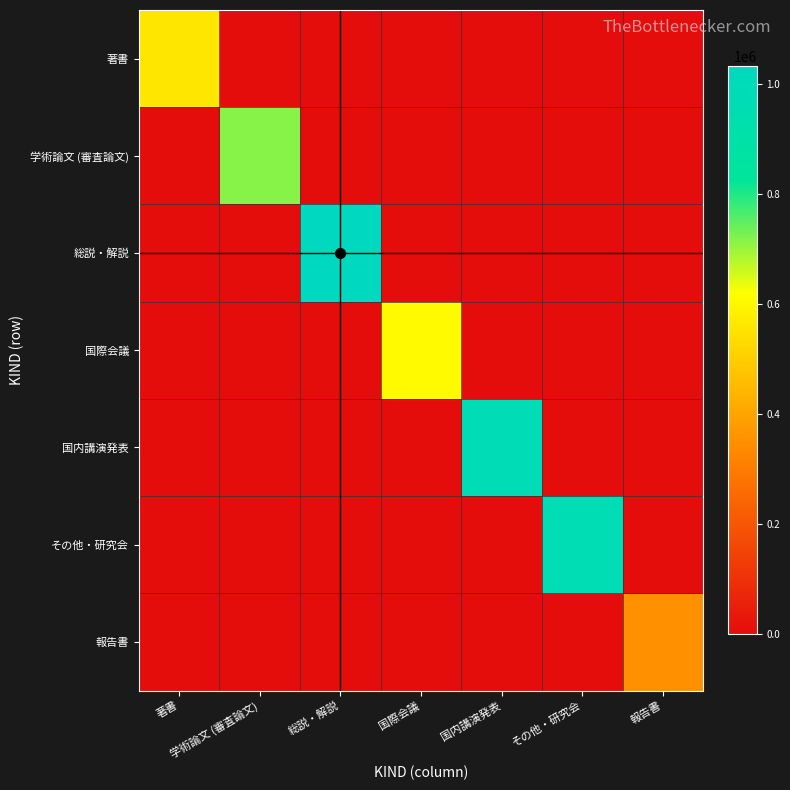

Reading left to right, transcribe all the data shown in this chart.

著書: 著書=558208	学術論文 (審査論文)=0	総説・解説=0	国際会議=0	国内講演発表=0	その他・研究会=0	報告書=0
学術論文 (審査論文): 著書=0	学術論文 (審査論文)=714973	総説・解説=0	国際会議=0	国内講演発表=0	その他・研究会=0	報告書=0
総説・解説: 著書=0	学術論文 (審査論文)=0	総説・解説=1031909	国際会議=0	国内講演発表=0	その他・研究会=0	報告書=0
国際会議: 著書=0	学術論文 (審査論文)=0	総説・解説=0	国際会議=606549	国内講演発表=0	その他・研究会=0	報告書=0
国内講演発表: 著書=0	学術論文 (審査論文)=0	総説・解説=0	国際会議=0	国内講演発表=977444	その他・研究会=0	報告書=0
その他・研究会: 著書=0	学術論文 (審査論文)=0	総説・解説=0	国際会議=0	国内講演発表=0	その他・研究会=970076	報告書=0
報告書: 著書=0	学術論文 (審査論文)=0	総説・解説=0	国際会議=0	国内講演発表=0	その他・研究会=0	報告書=353333